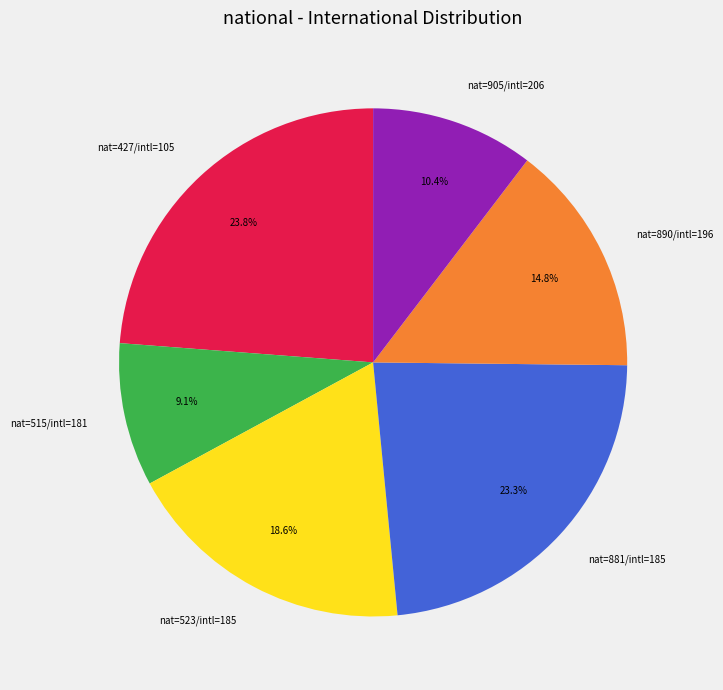

Which category has the biggest portion of the pie?

nat=427/intl=105